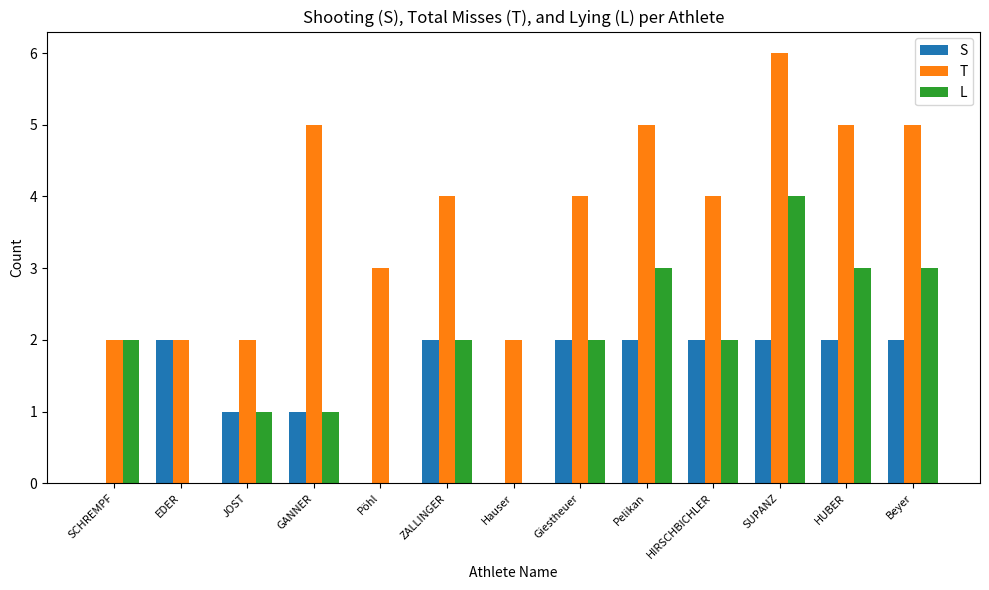

What is the maximum value for T?

6